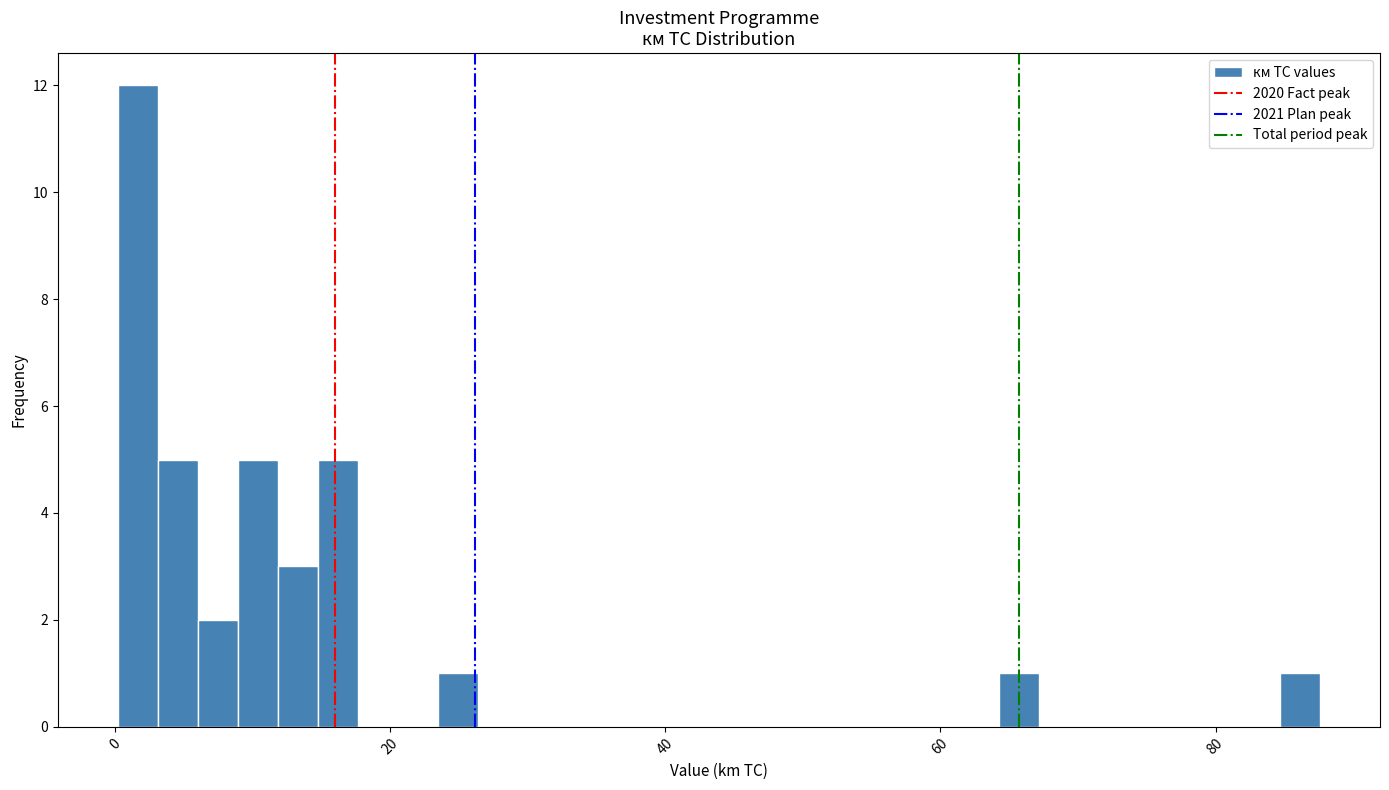

Read against the x-axis, roughly where is the centre of the tallest bar?

2